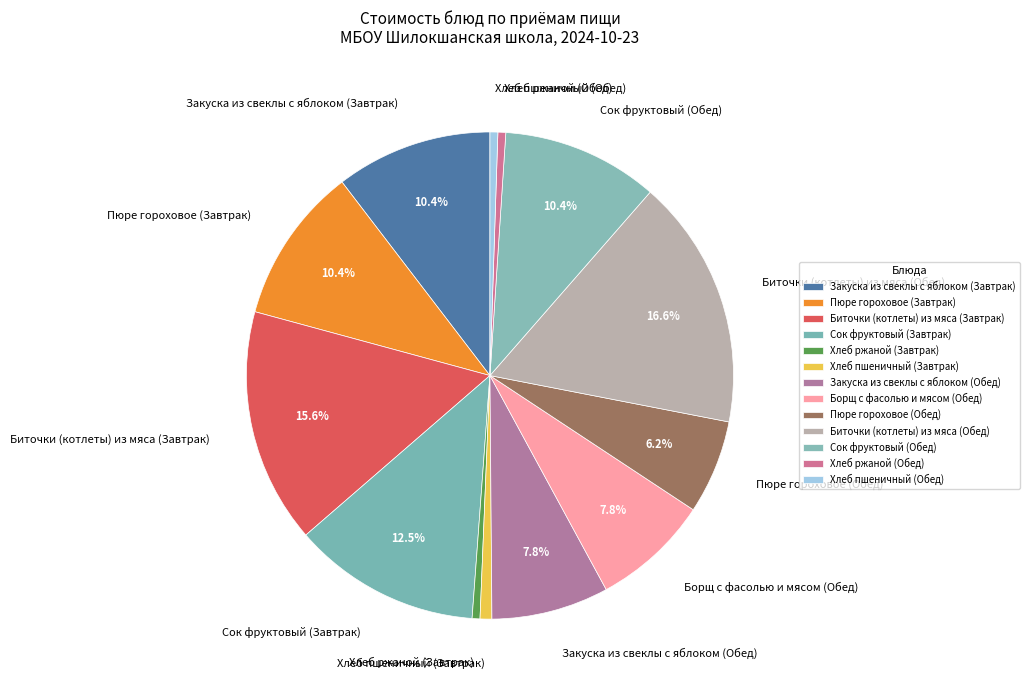

To the nearest percent, what is the average slice percentage?

8%